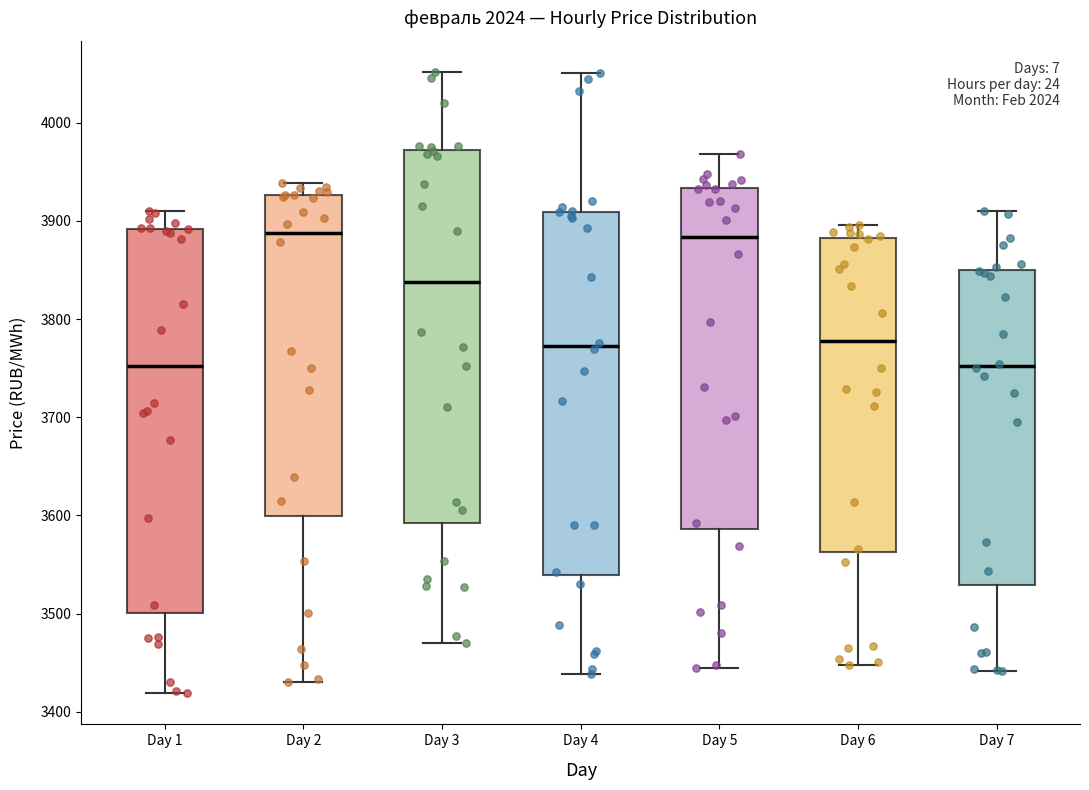

Which box is the tallest, from its lower edge to its upper edge?

Day 1